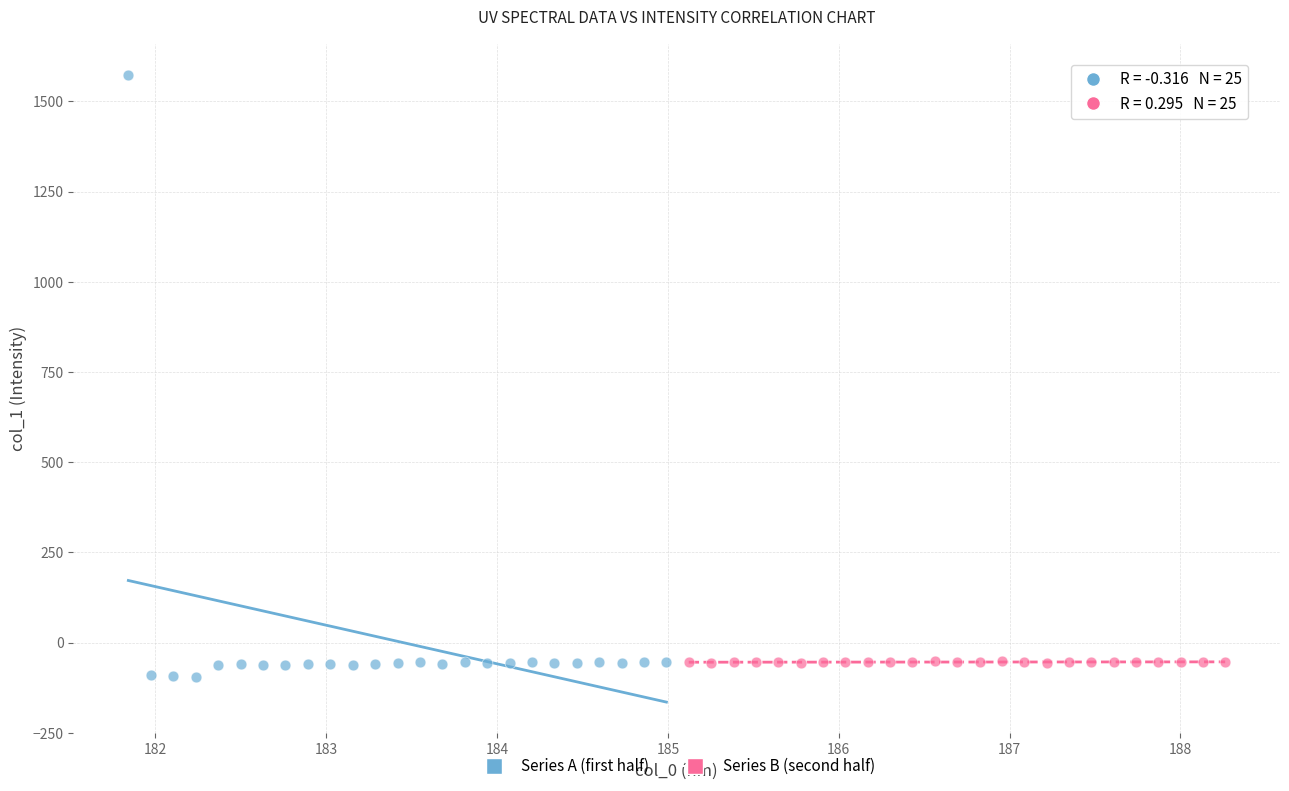

Which series contains the highest Y value?

Series A (first half)